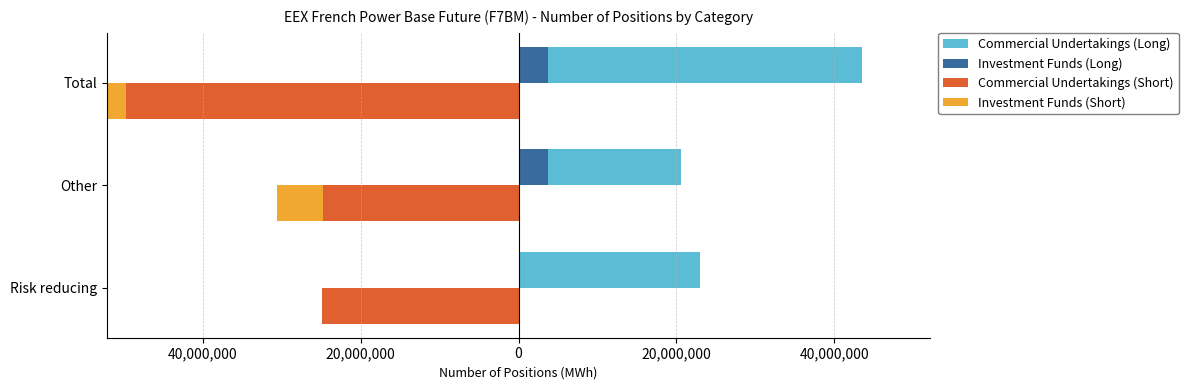

What is the average value of the Investment Funds (Short) series?

-3883972